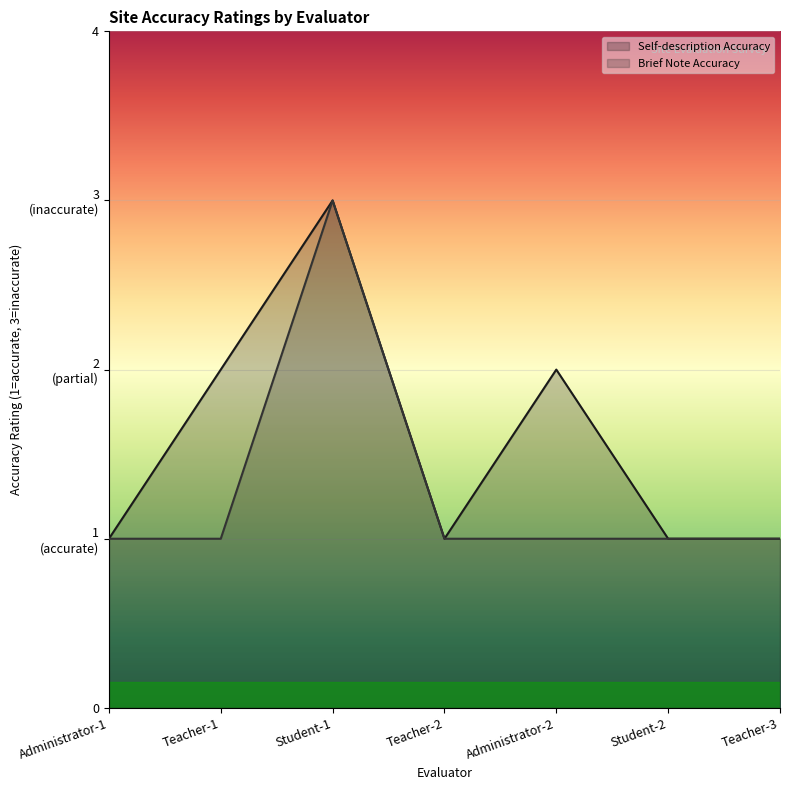

True or false: Self-description Accuracy and Brief Note Accuracy cross at least once.

False